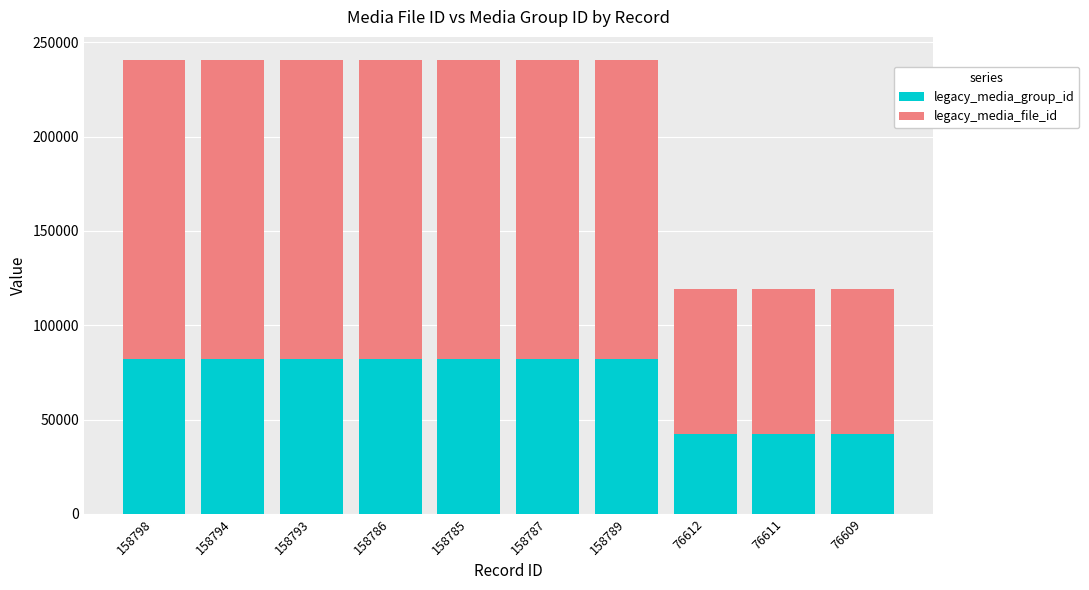

What is the highest value of the legacy_media_group_id series?

82106